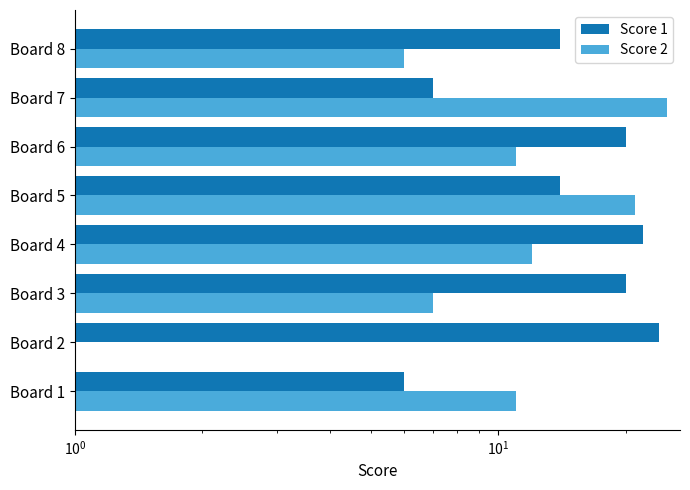

Reading left to right, extract all data points from this chart.

Score 1: 6	24	20	22	14	20	7	14
Score 2: 11	0	7	12	21	11	25	6